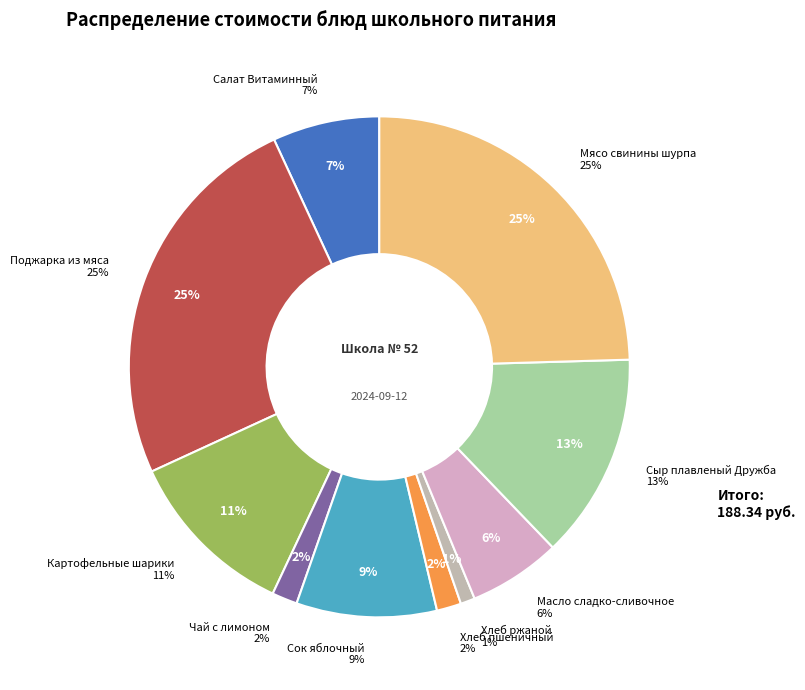

Which slice is the smallest?

Хлеб ржаной